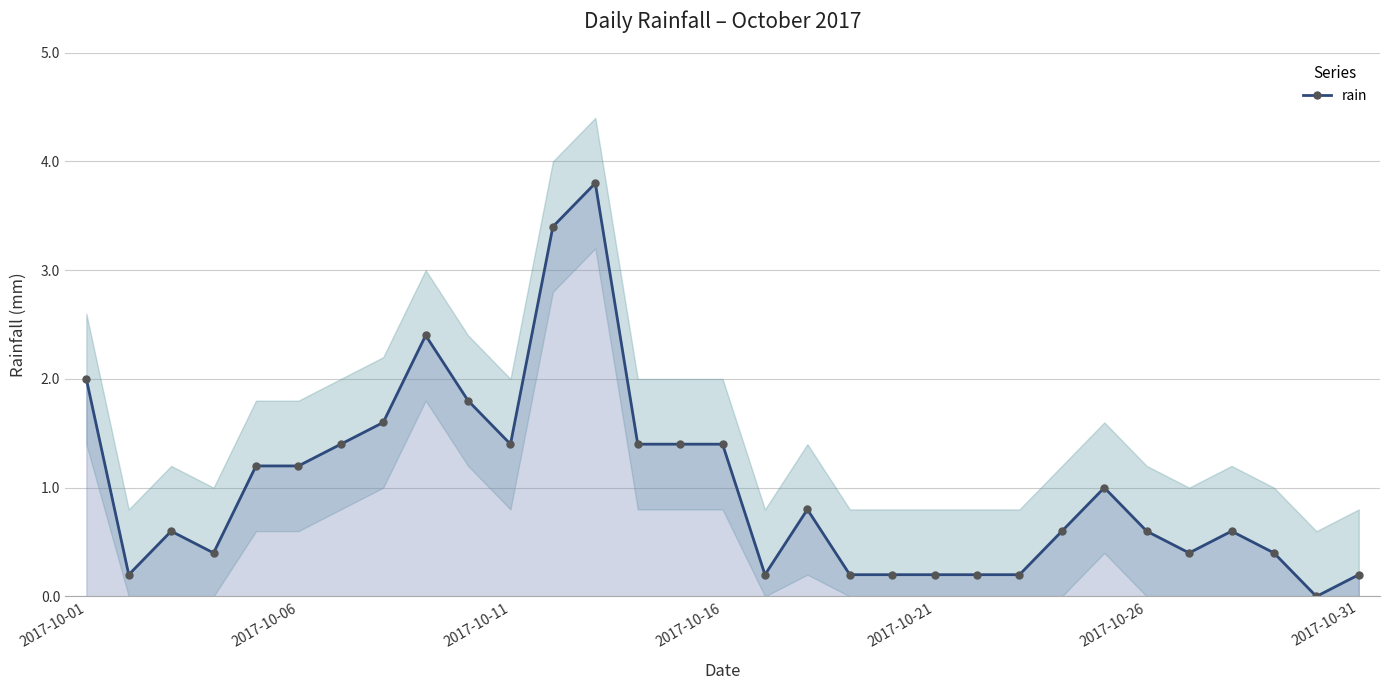

Is it true that the value at 29 is 0.0?

True